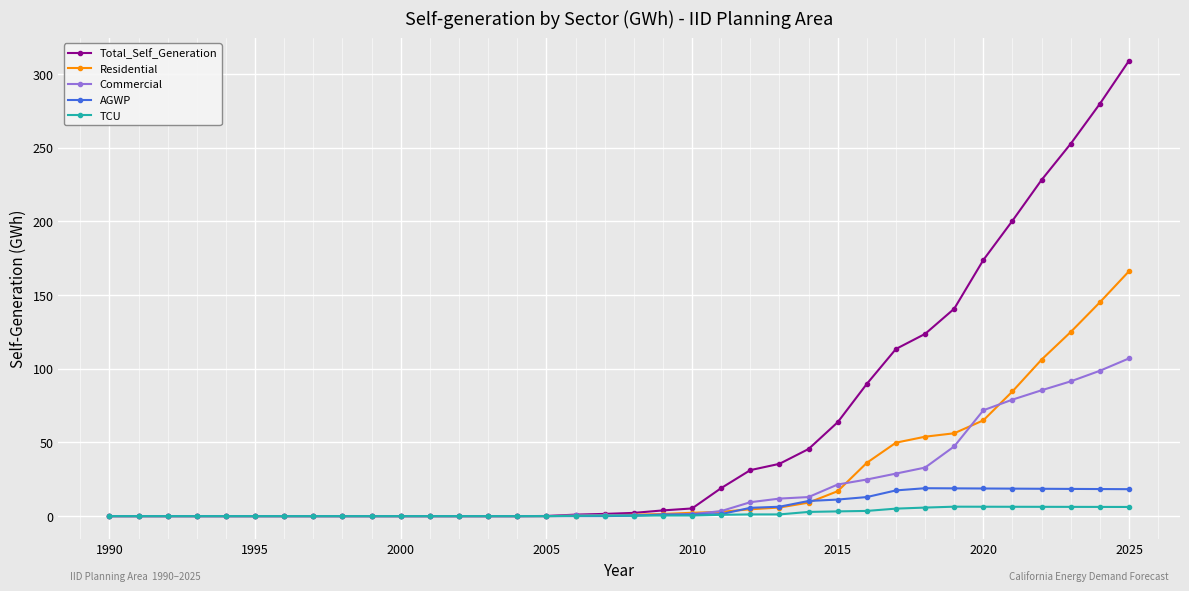

Which series has the largest range (max minus min)?

Total_Self_Generation